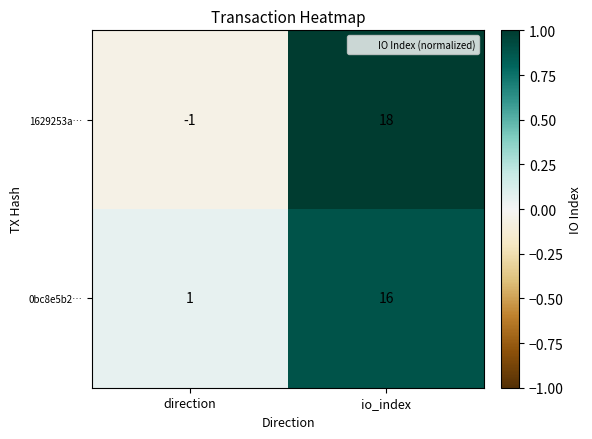

How many categories are shown in the chart?

2